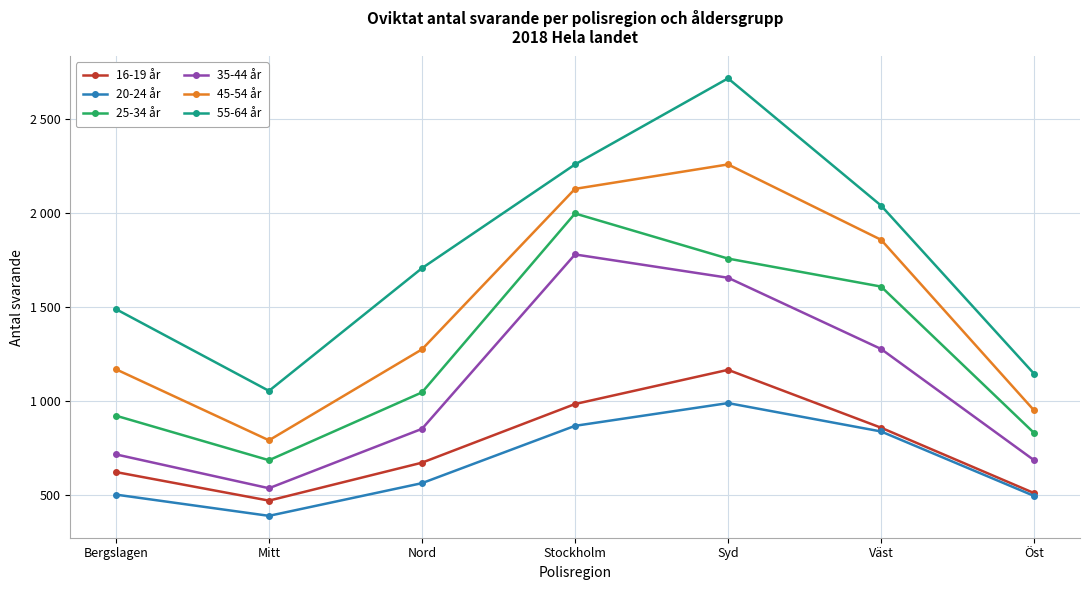

True or false: 20-24 år and 55-64 år intersect in this chart.

False